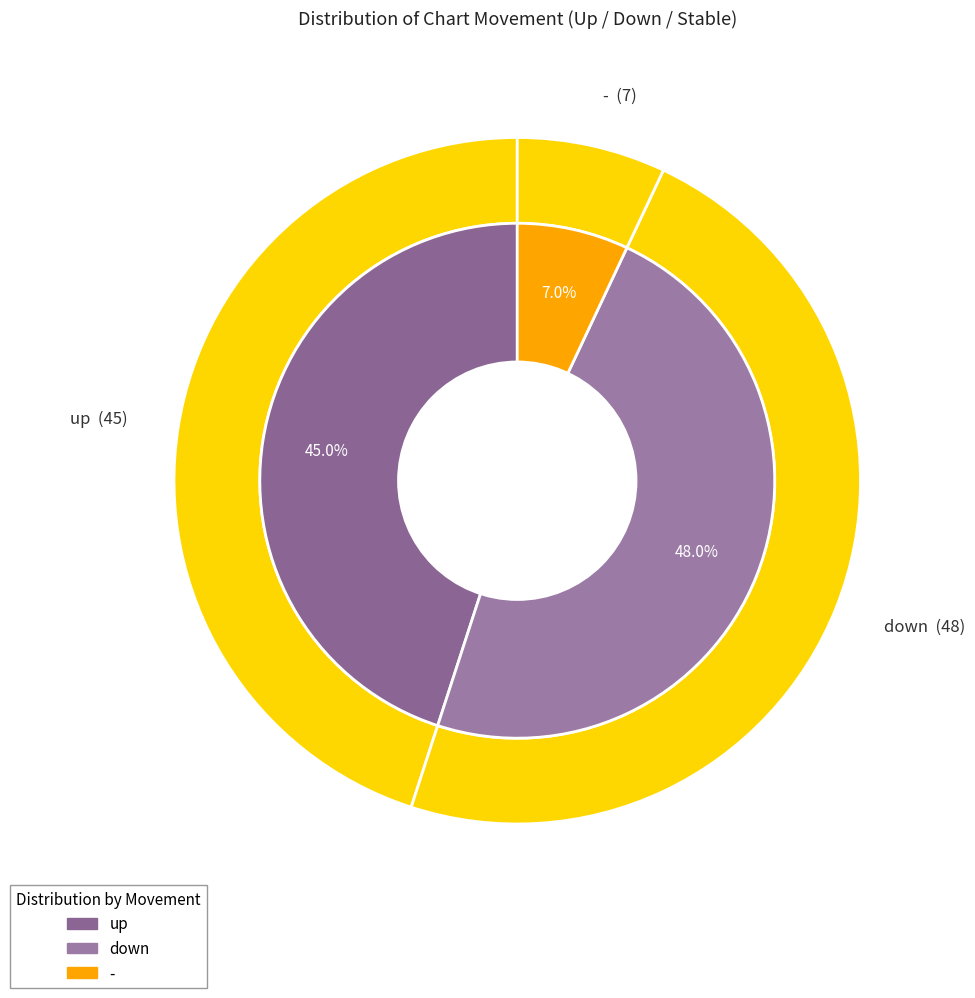

Is there any slice that represents more than half of the pie?

No